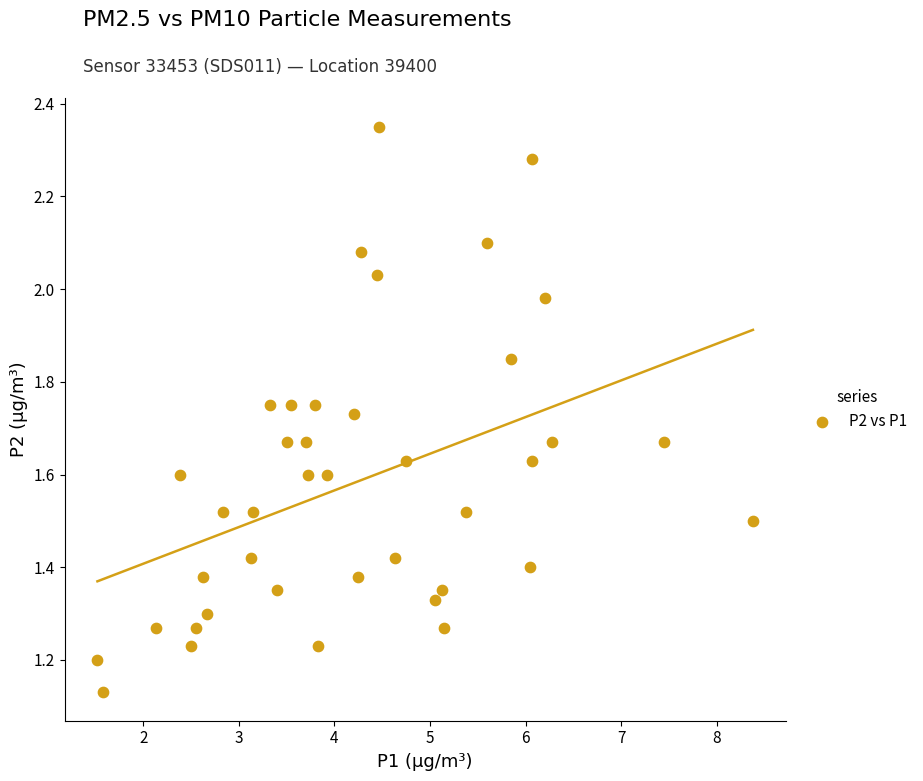

What is the range of X values (max minus min)?

6.9